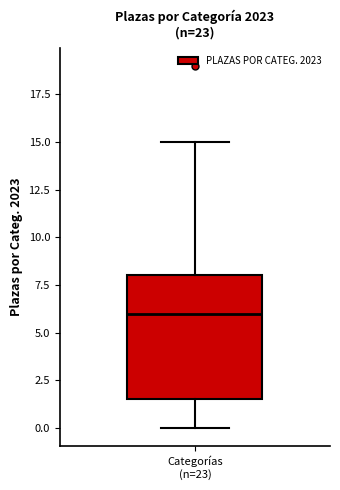

Where does the lower whisker of the box for Categorías (n=23) end on the y-axis? The values are not printed on the chart, so give them approximately, as read against the axis.

0.0